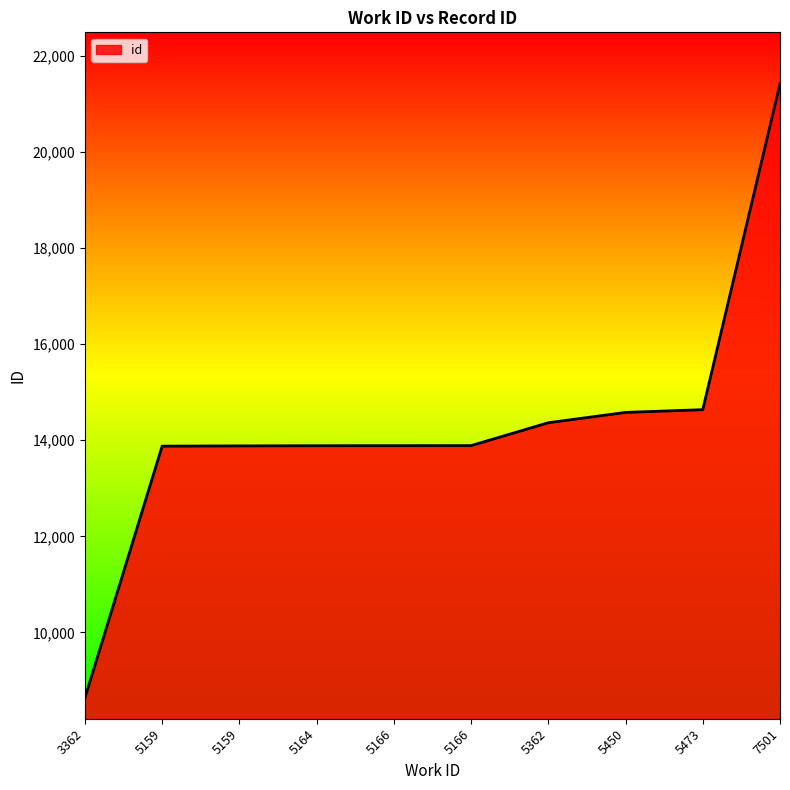

Which has a higher value, 7501 or 5473?

7501